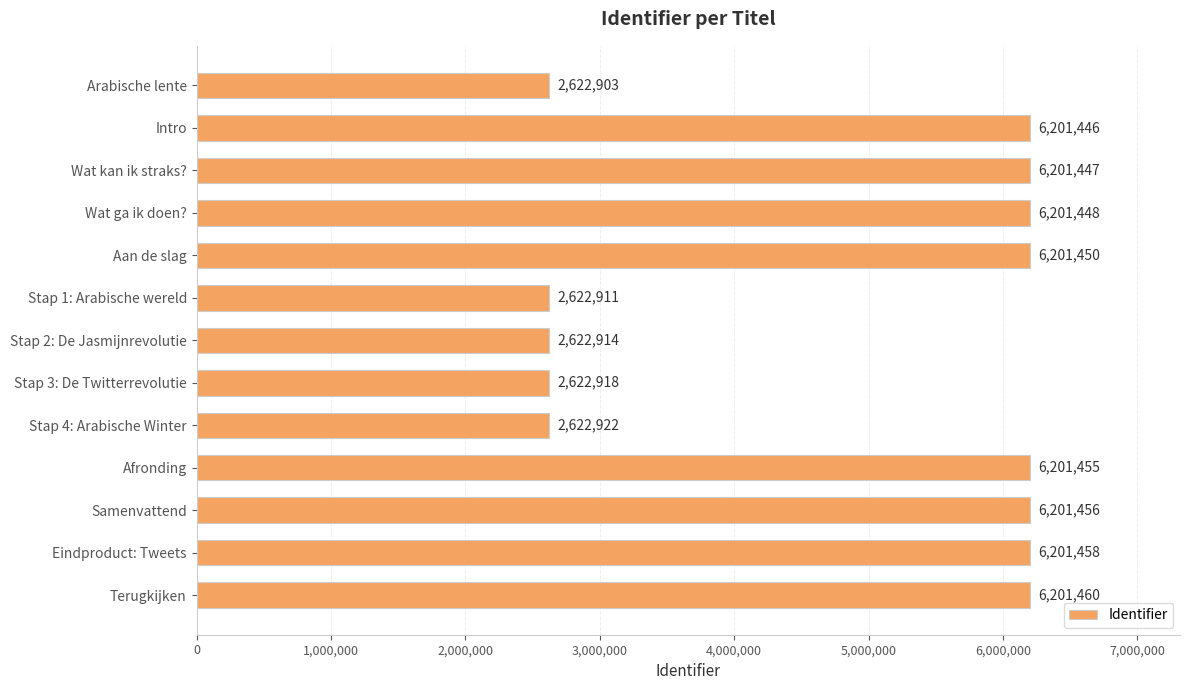

What is the label of the 11th bar from the top?

Samenvattend